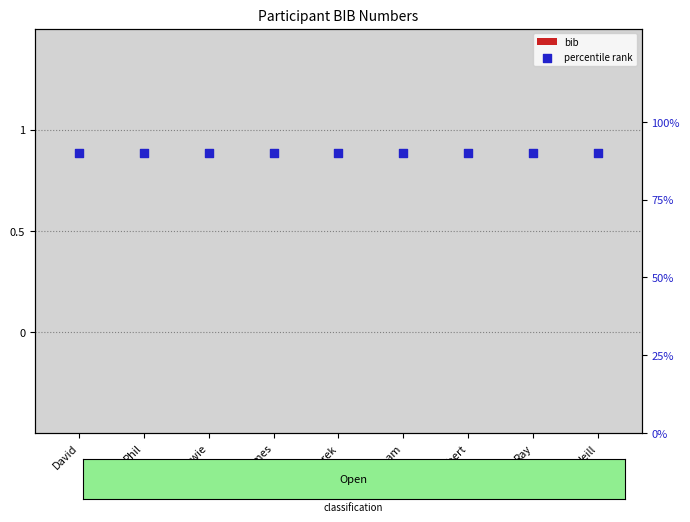

At how many categories does at least one series exceed 0?

9